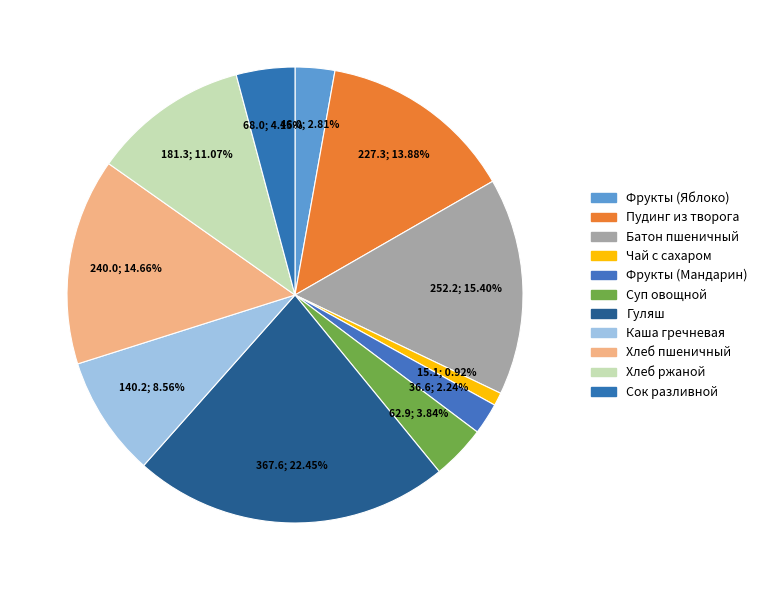

Which slice is the smallest?

Чай с сахаром